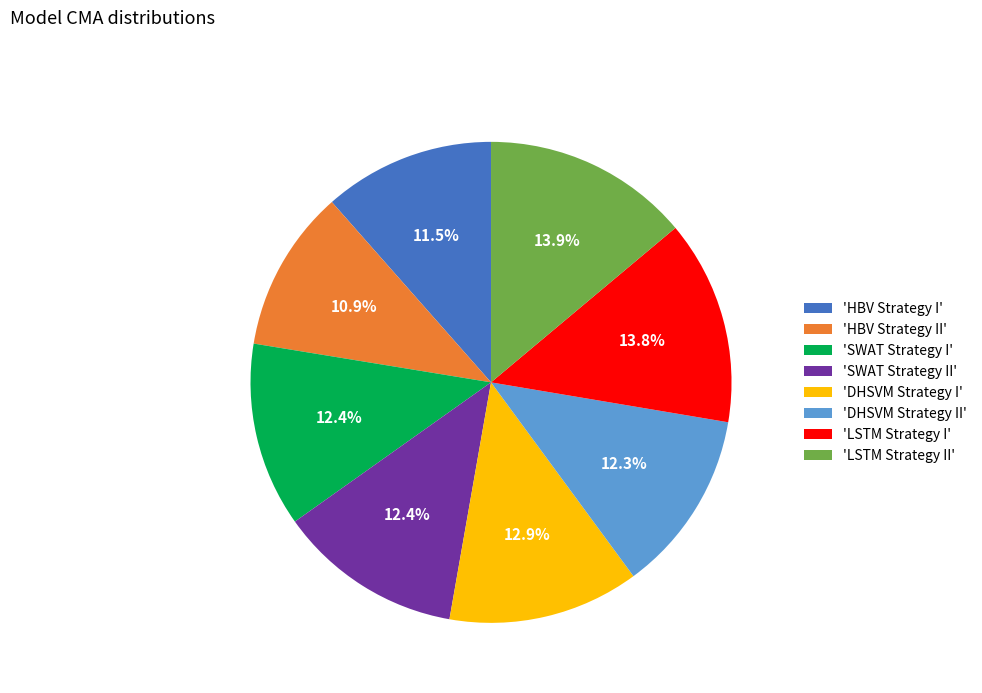

How many segments does this pie chart have?

8